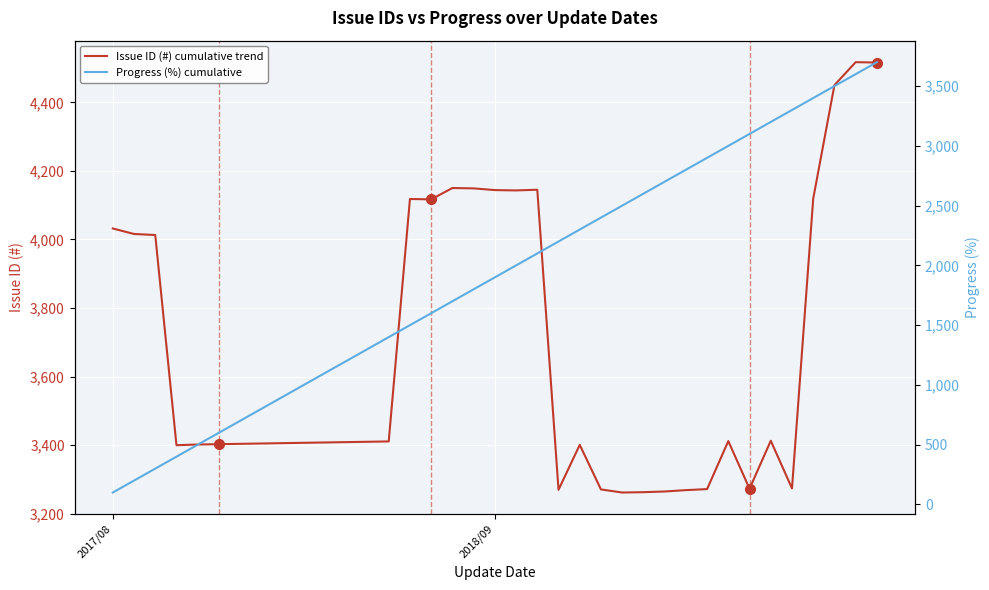

How many data points does each series have?

37